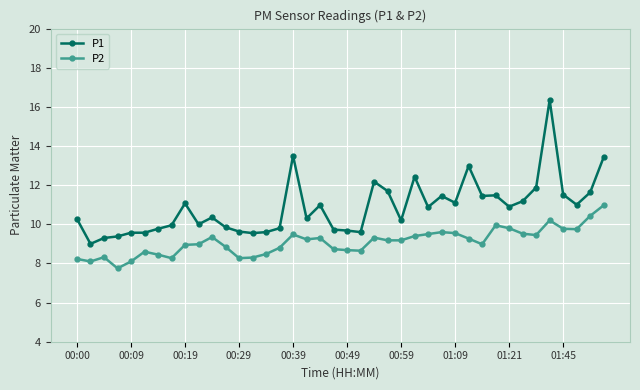

What is the maximum value shown in the chart?

16.4